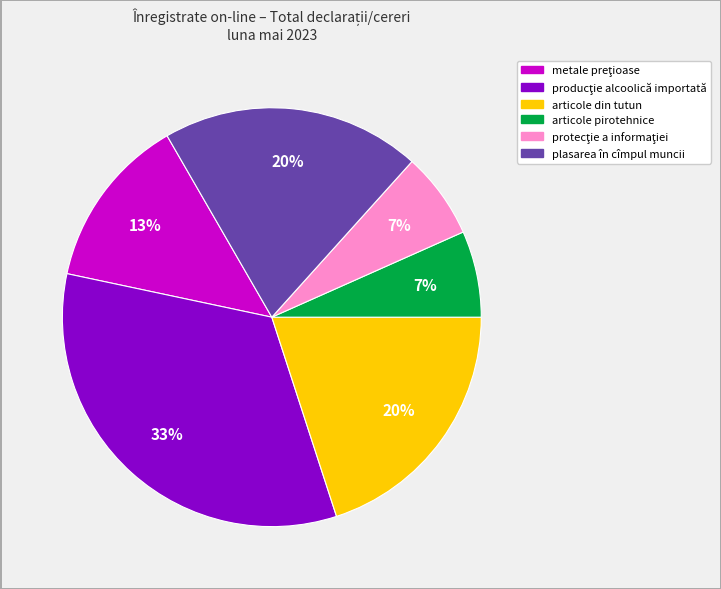

Is there a majority slice in this chart?

No